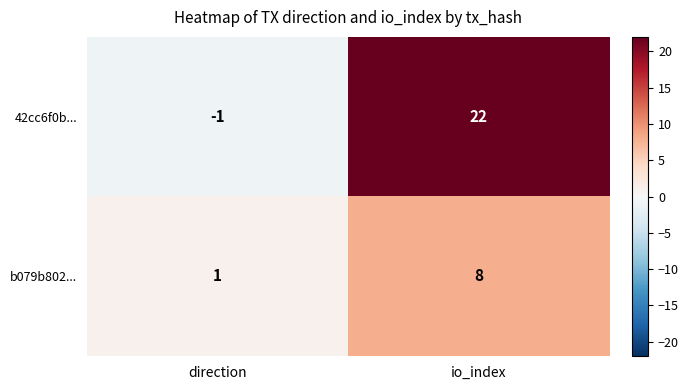

At how many categories does at least one series exceed 10?

1